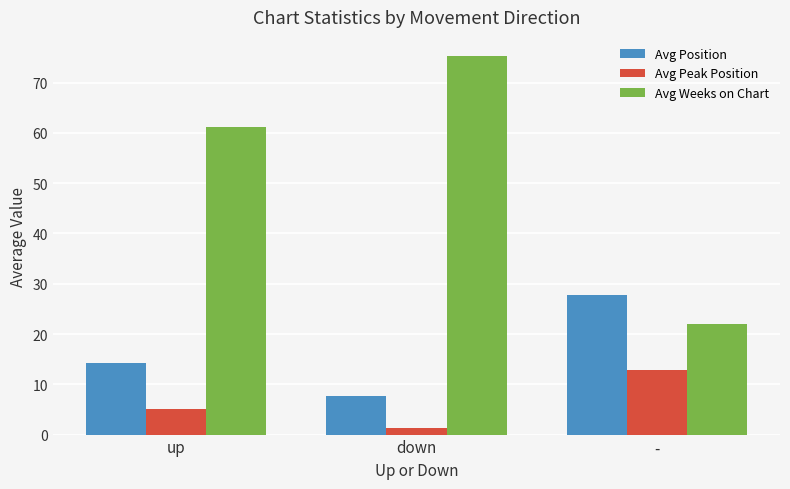

Count the number of categories in the chart.

3